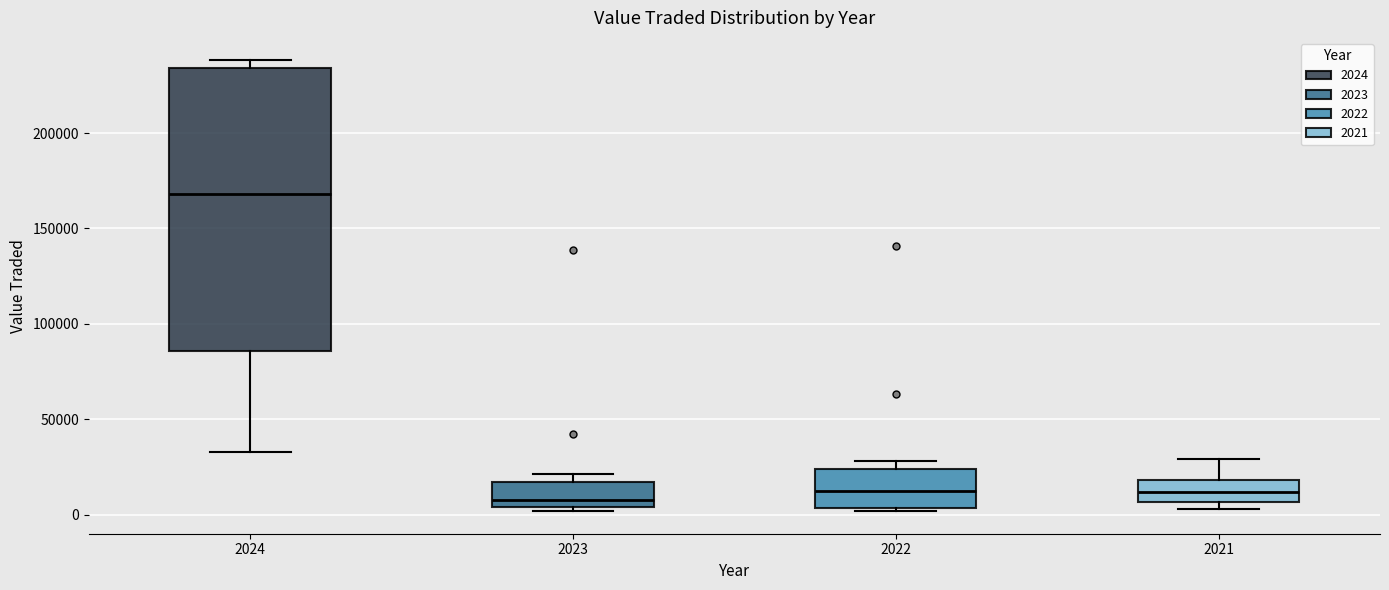

Reading left to right, transcribe this box plot: for each box, give where its median line is, the range the box spans, and where its two whiskers end, as read against the y-axis. The values are not printed on the chart, so give them approximately, as read against the axis.

2024: median 170000, box 85000 to 235000, whiskers 35000 to 240000
2023: median 10000, box 5000 to 15000, whiskers 0 to 20000
2022: median 15000, box 5000 to 25000, whiskers 0 to 30000
2021: median 10000, box 5000 to 20000, whiskers 5000 (just below the box's lower edge) to 30000